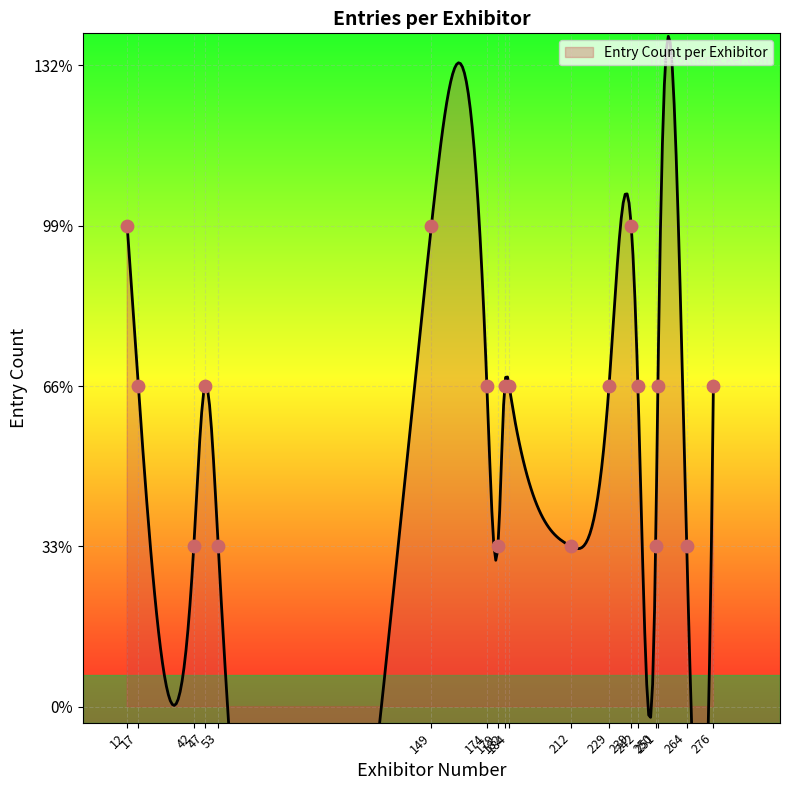

What is the change in value from 149 to 212?

-2